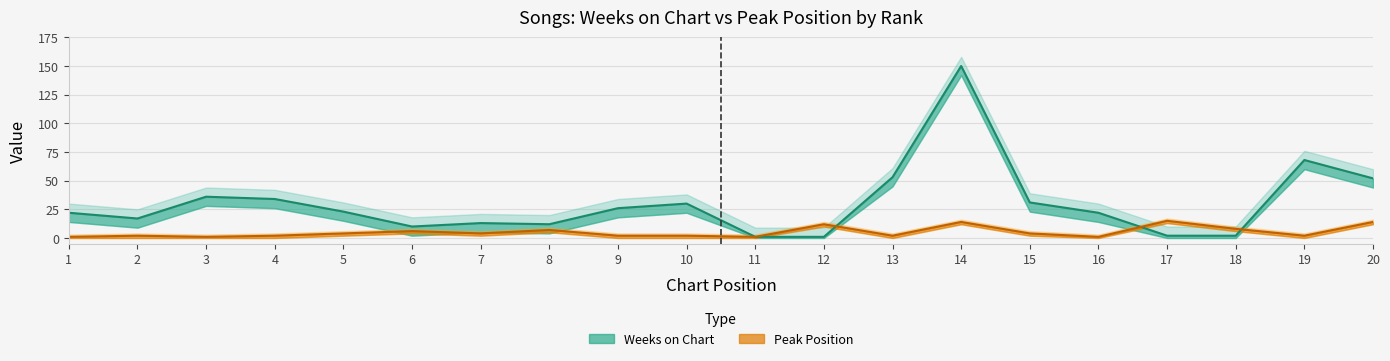

How many interior local valleys does the Weeks on Chart series have?

3